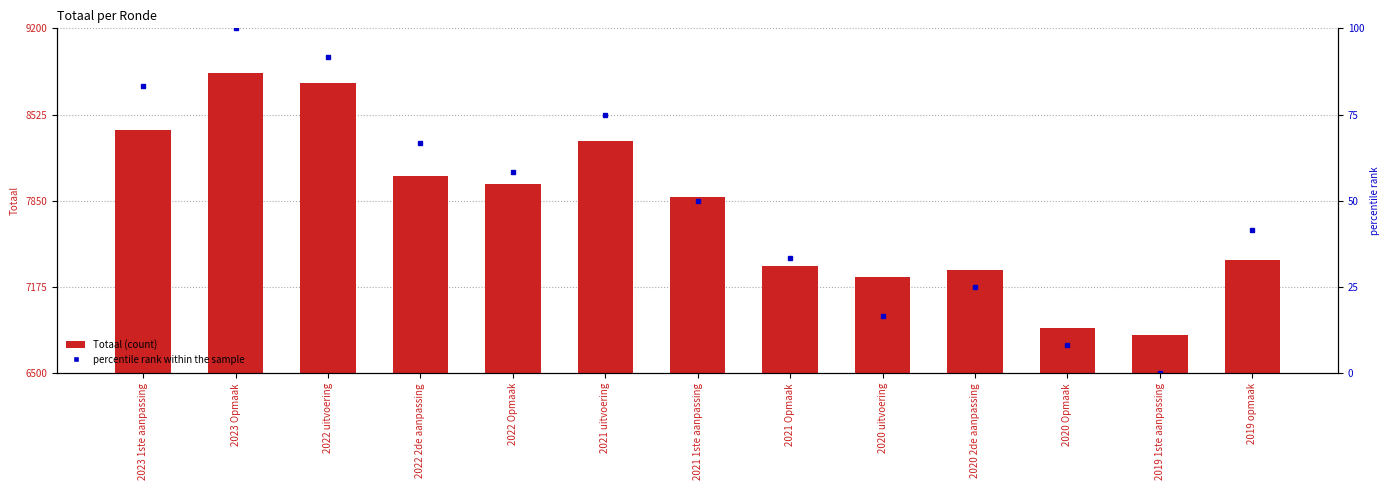

At which label does percentile rank within the sample reach its peak?

2023 Opmaak